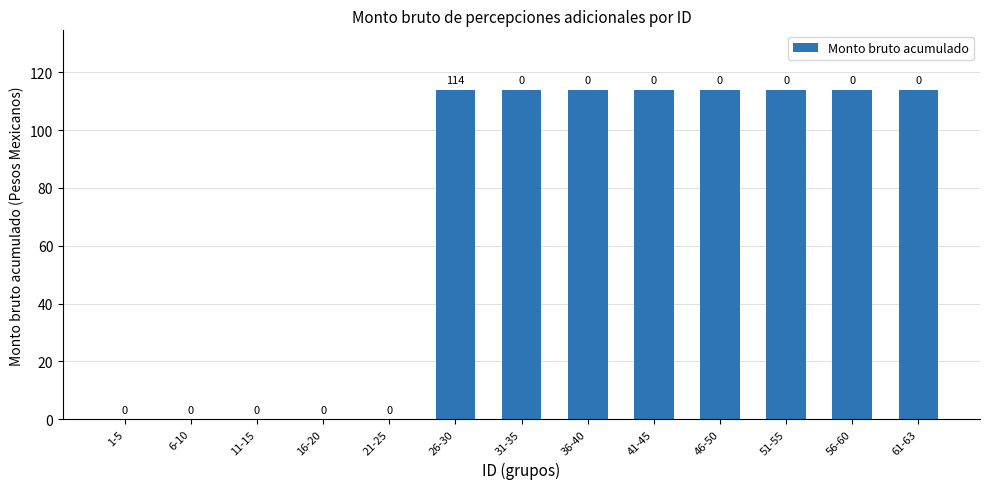

Is it true that the value at 6-10 is 0?

True